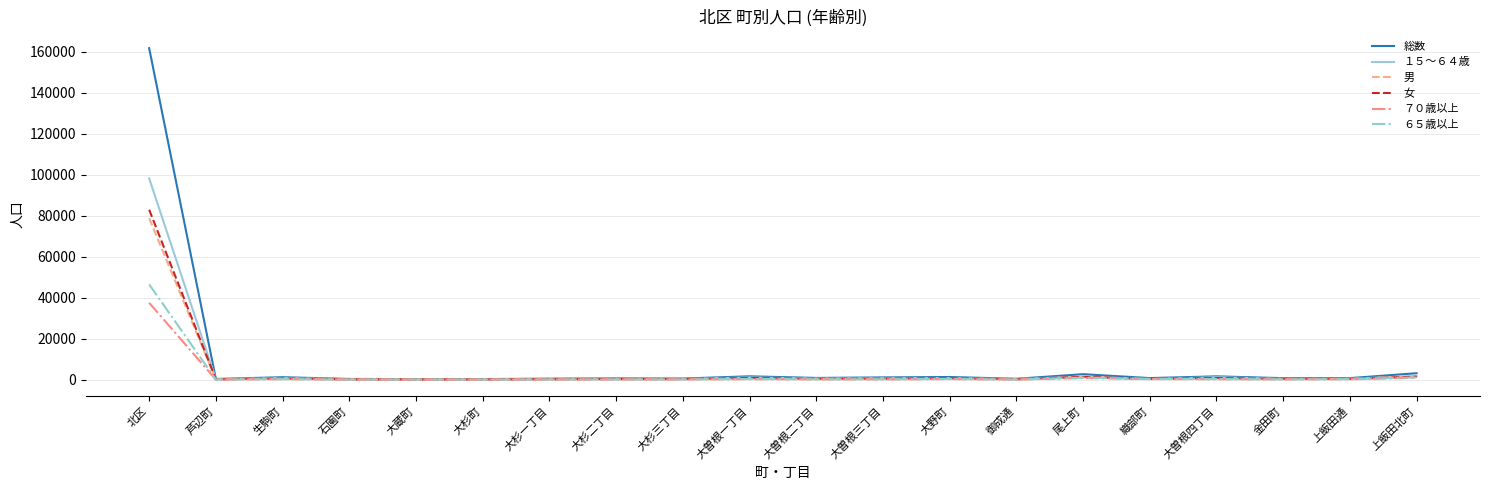

What is the maximum value shown in the chart?

161830